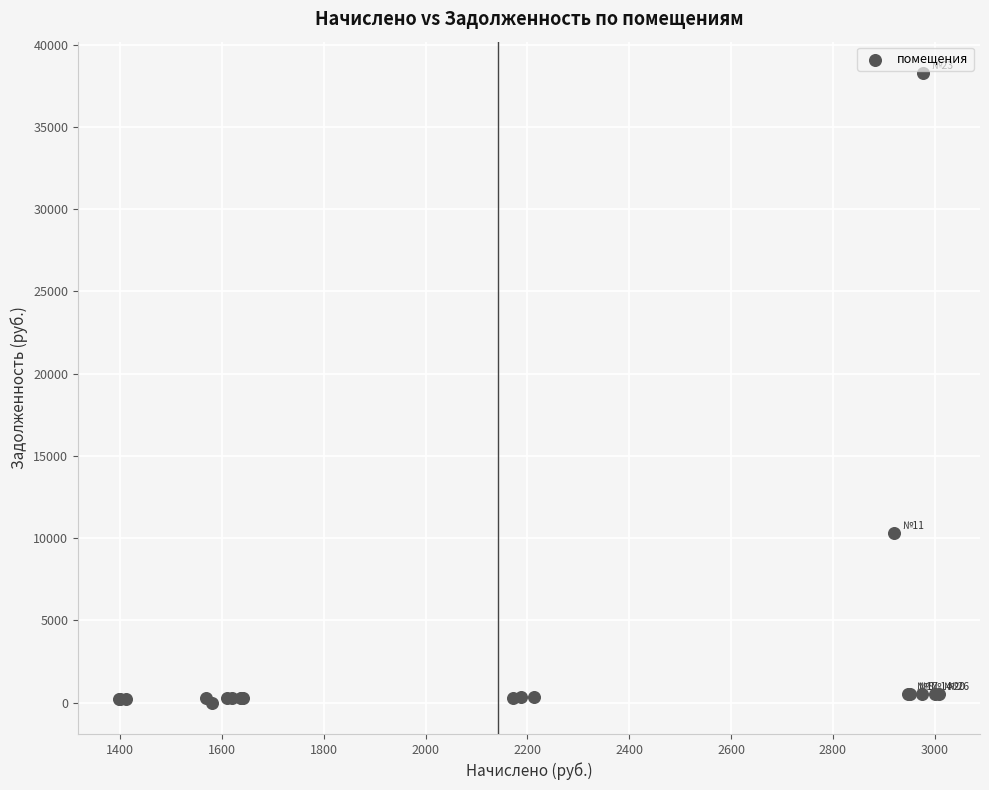

What Y value in the scatter plot is closest to 19139?

10299.9